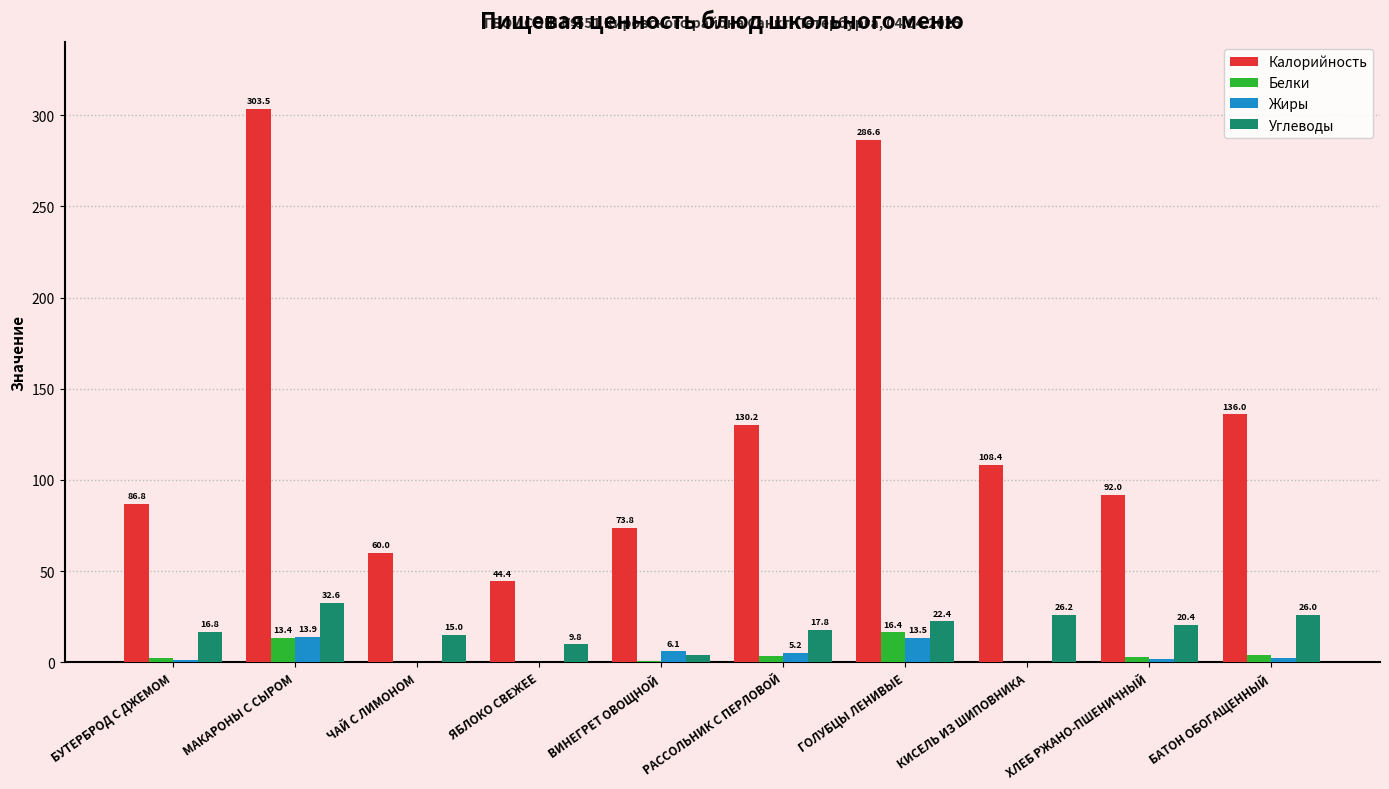

What is the sum of all Калорийность values?

1321.7